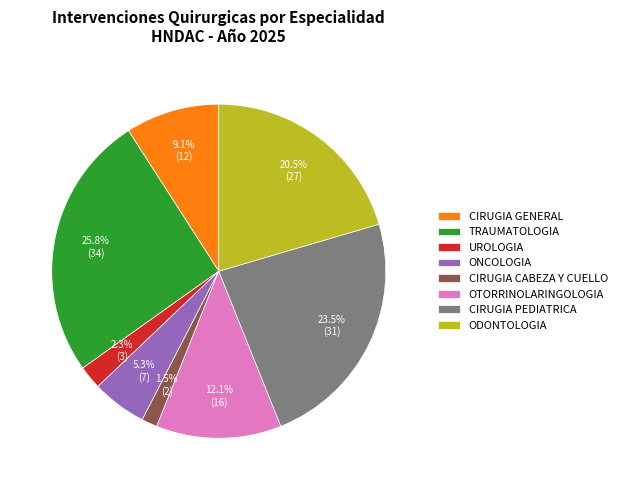

How many slices are in this pie chart?

8